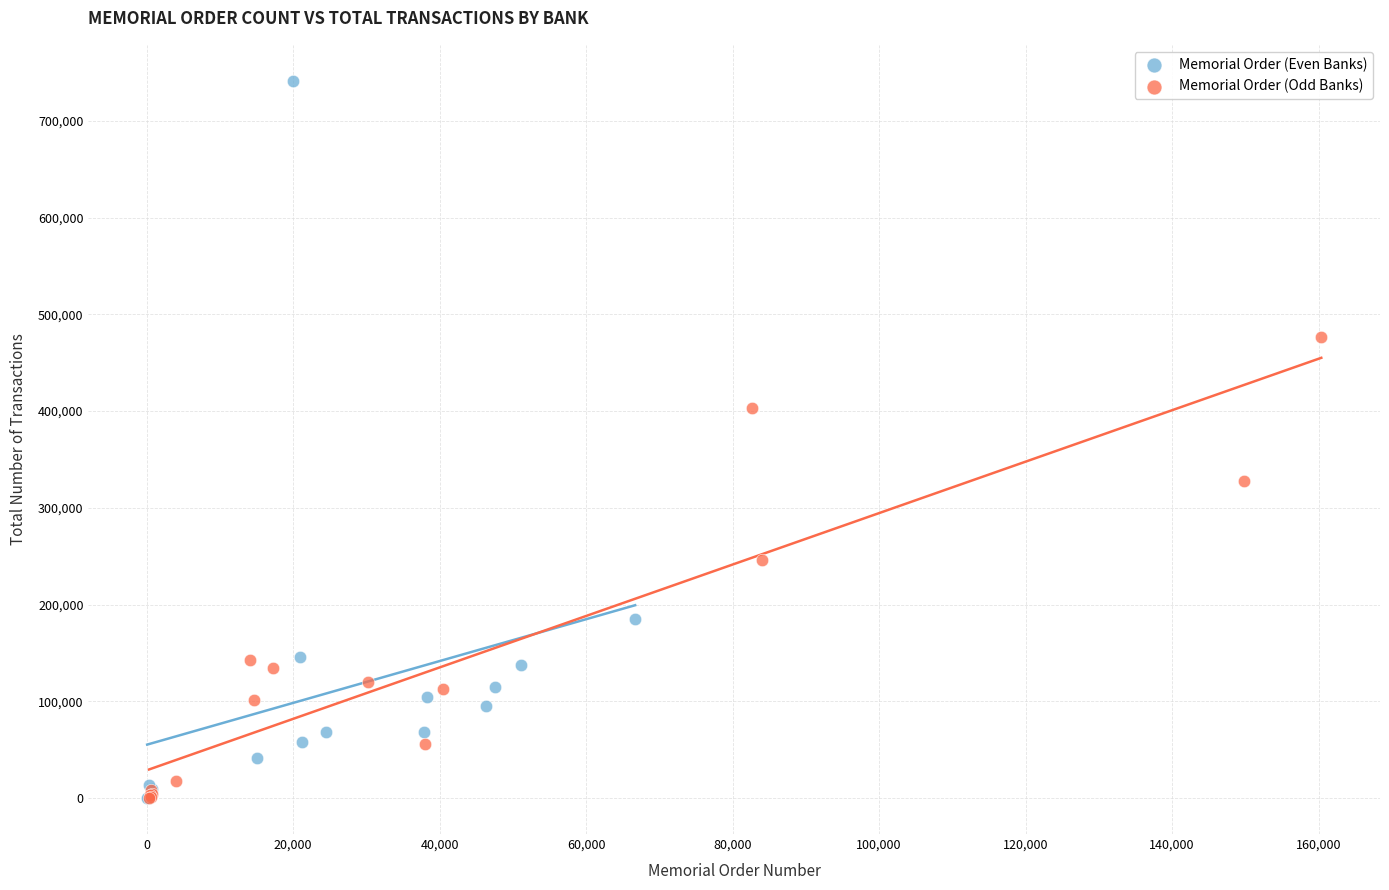

Which series contains the highest Y value?

Memorial Order (Even Banks)